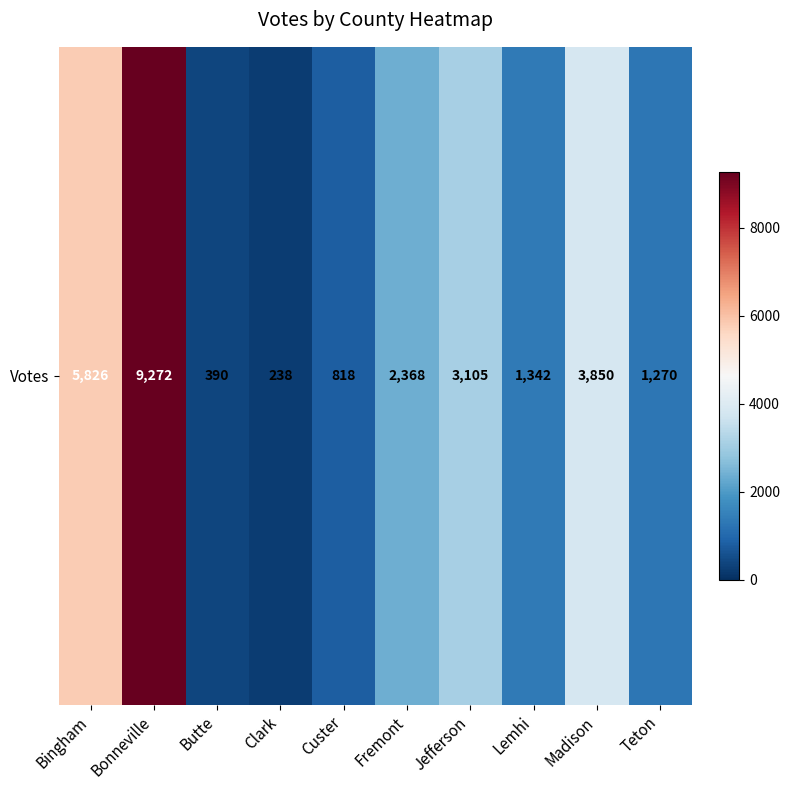

Approximately how many times larger is the value at Bingham compared to Butte?

14.9